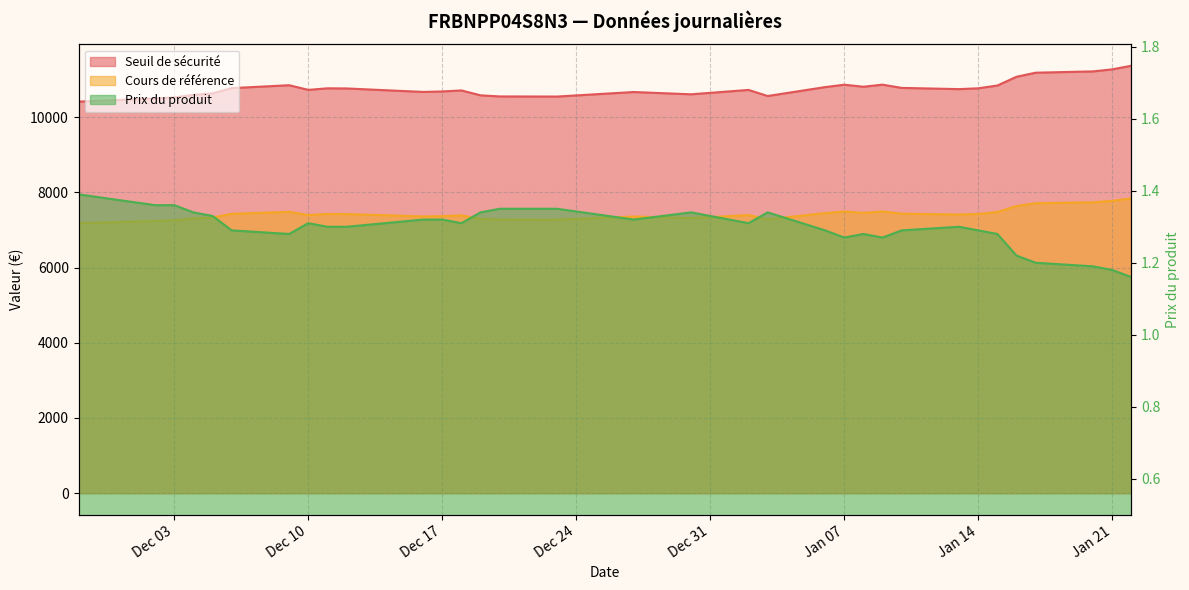

What is the sum of the Prix du produit values at 2025-01-06 and 2025-01-10?

2.6